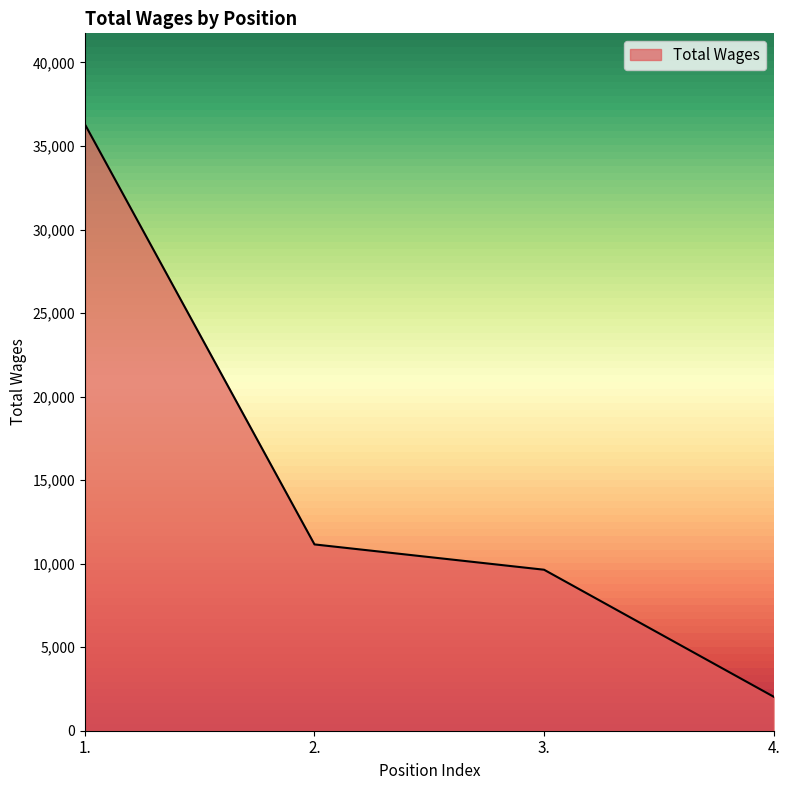

Where is the data nearest to the value 19168?

2.